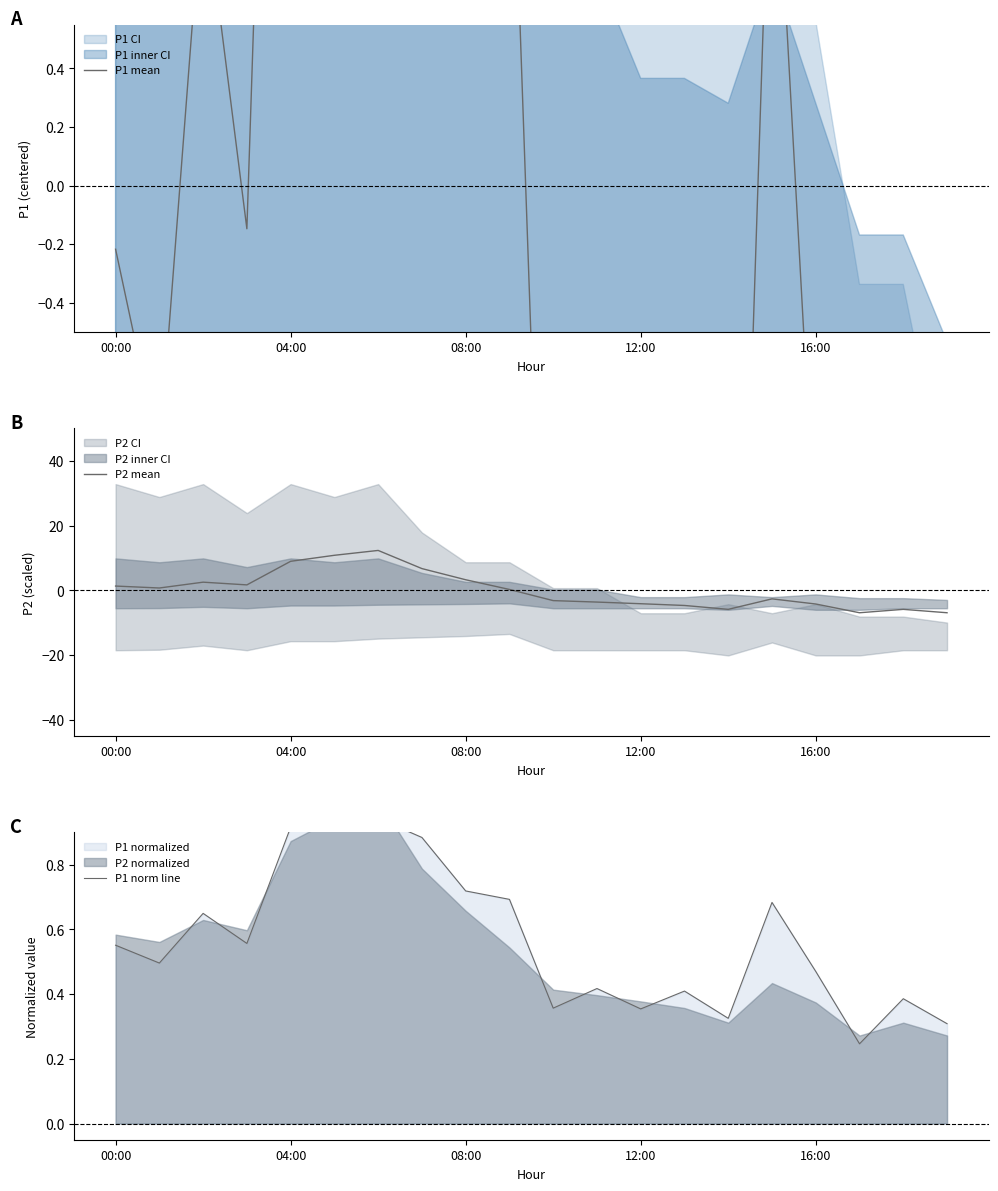

List the series in order of their peak value, highest first.

P2 mean, P1 mean, P1 norm line